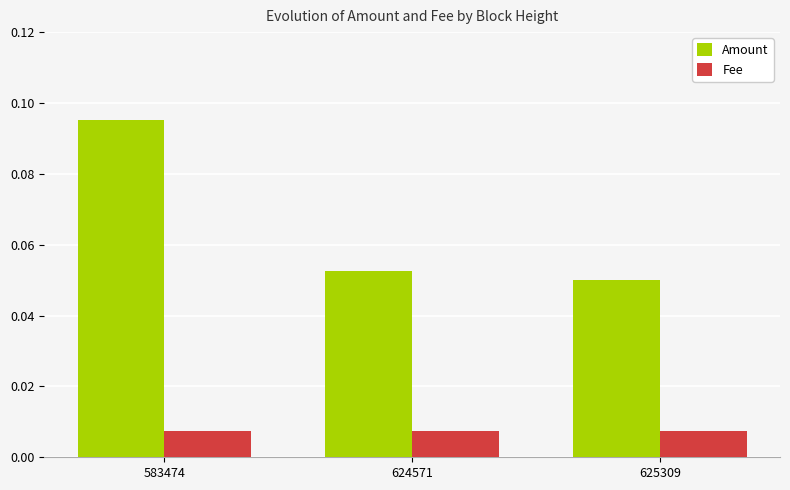

At how many categories does at least one series exceed 0?

3